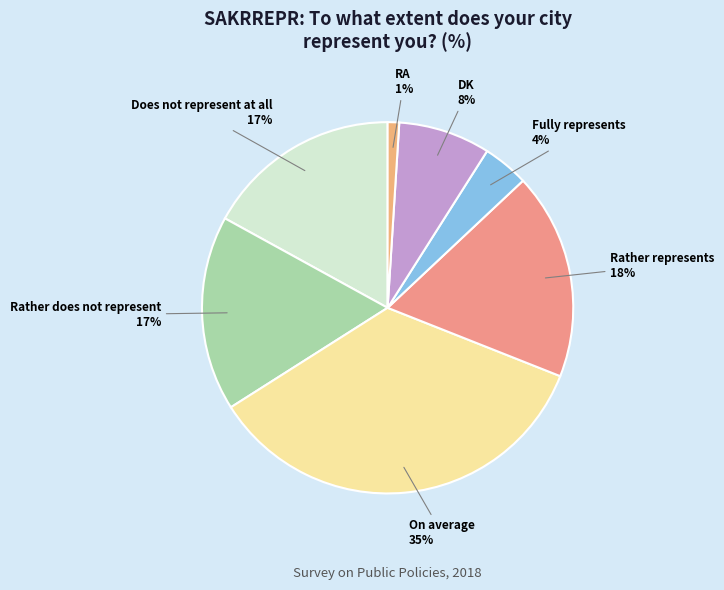

To the nearest percent, what is the average slice percentage?

14%